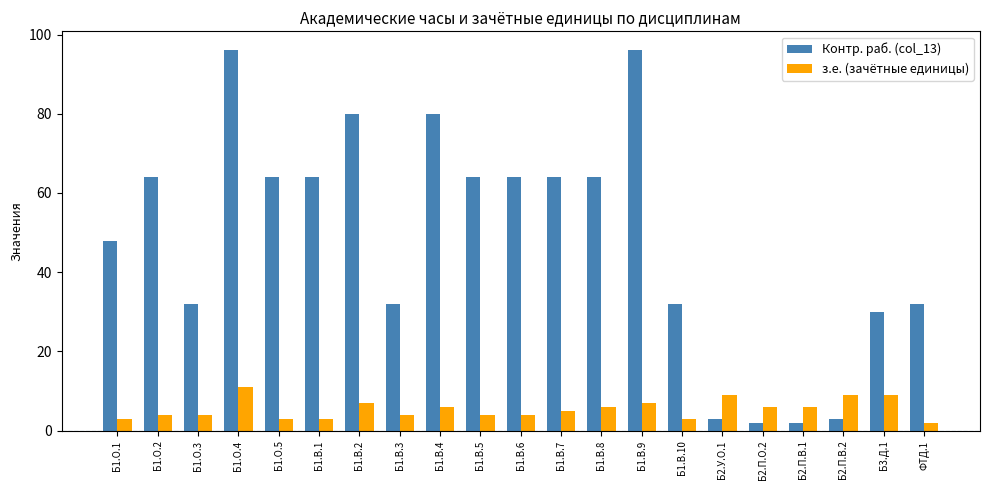

The Контр. раб. (col_13) series shows 2 at Б2.П.О.2. True or false?

True